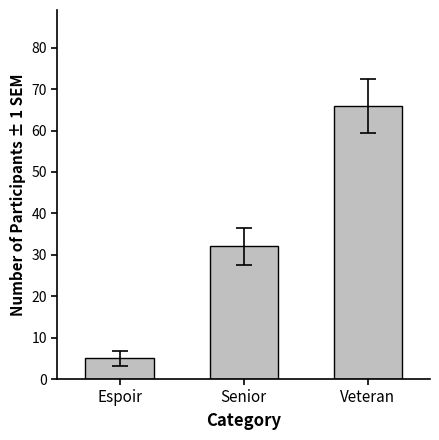

Between Veteran and Espoir, which is larger?

Veteran